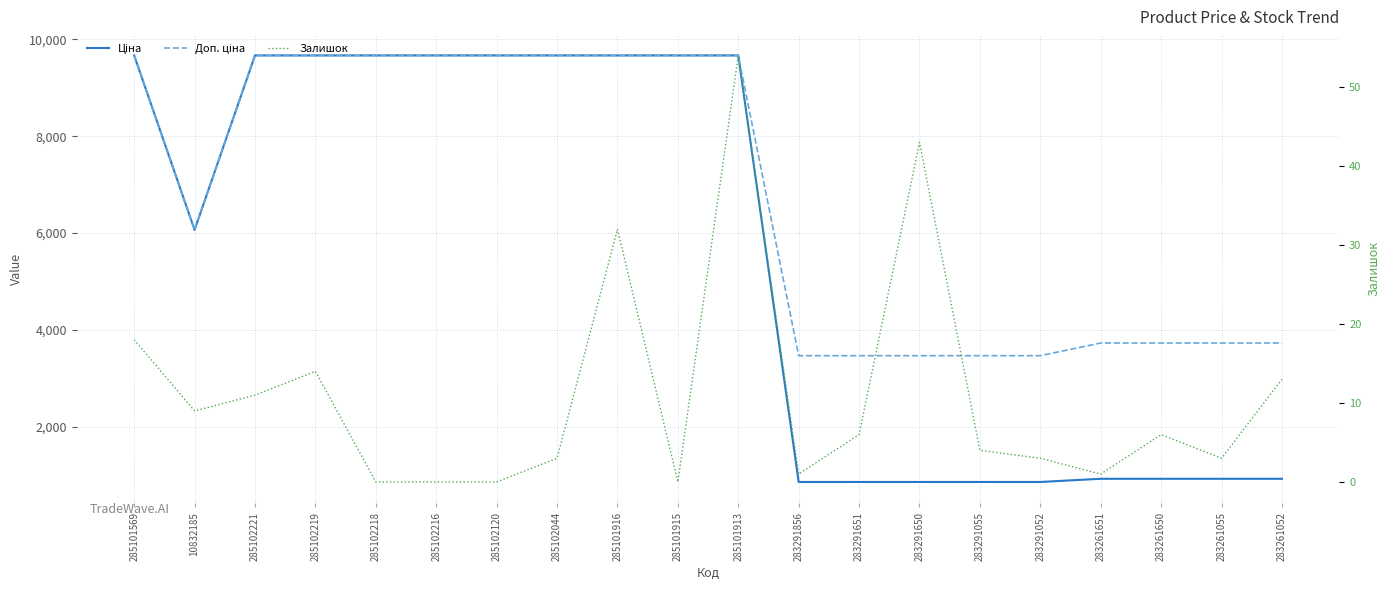

Is it true that Доп. ціна equals 13785.5 at 285101915?

False